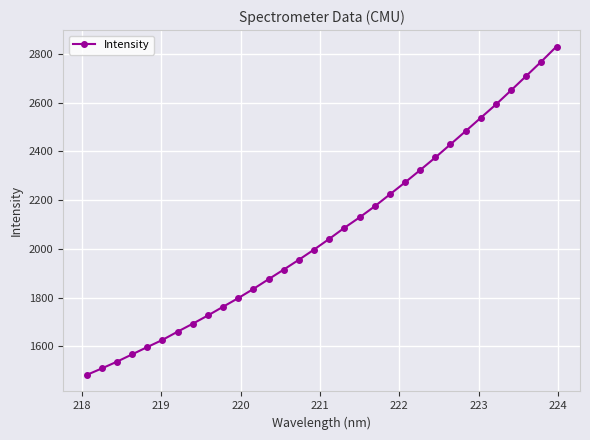

What is the sum of all values?

66165.7